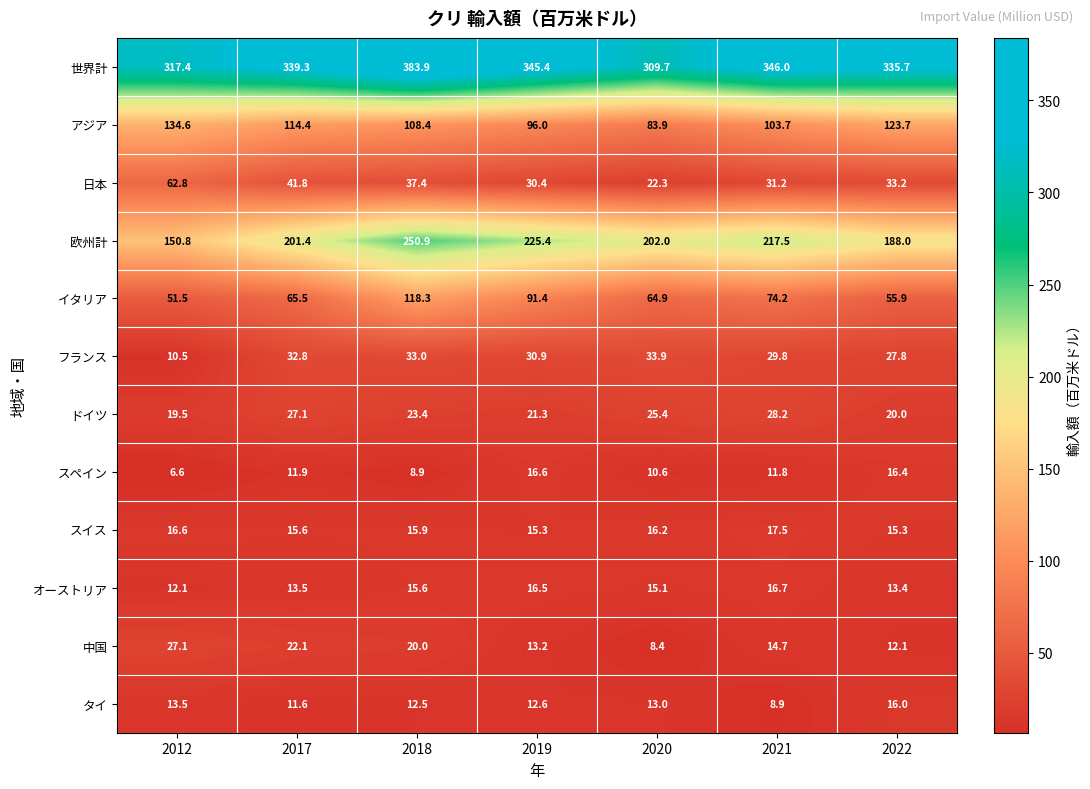

What is the difference between the second highest and minimum values in the イタリア series?

39.9